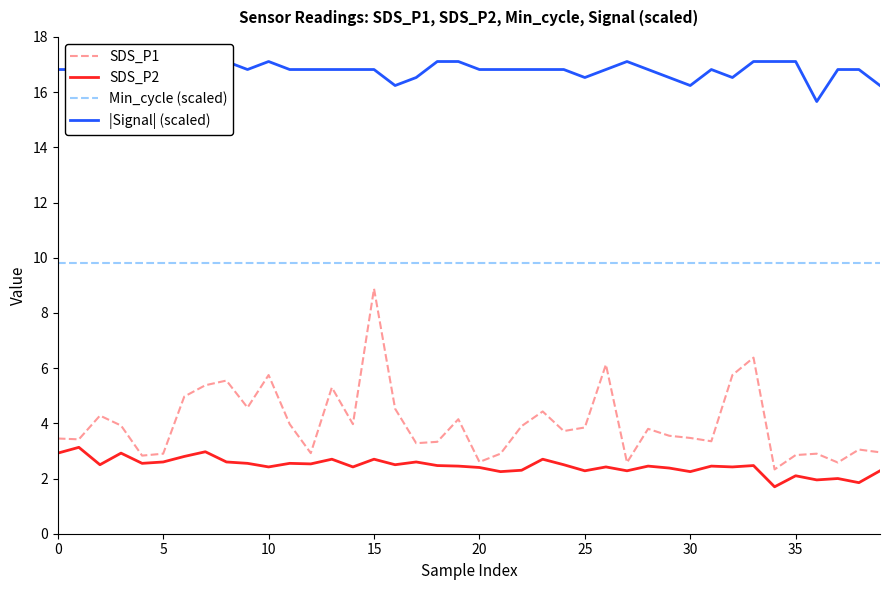

At which label does SDS_P1 reach its peak?

15